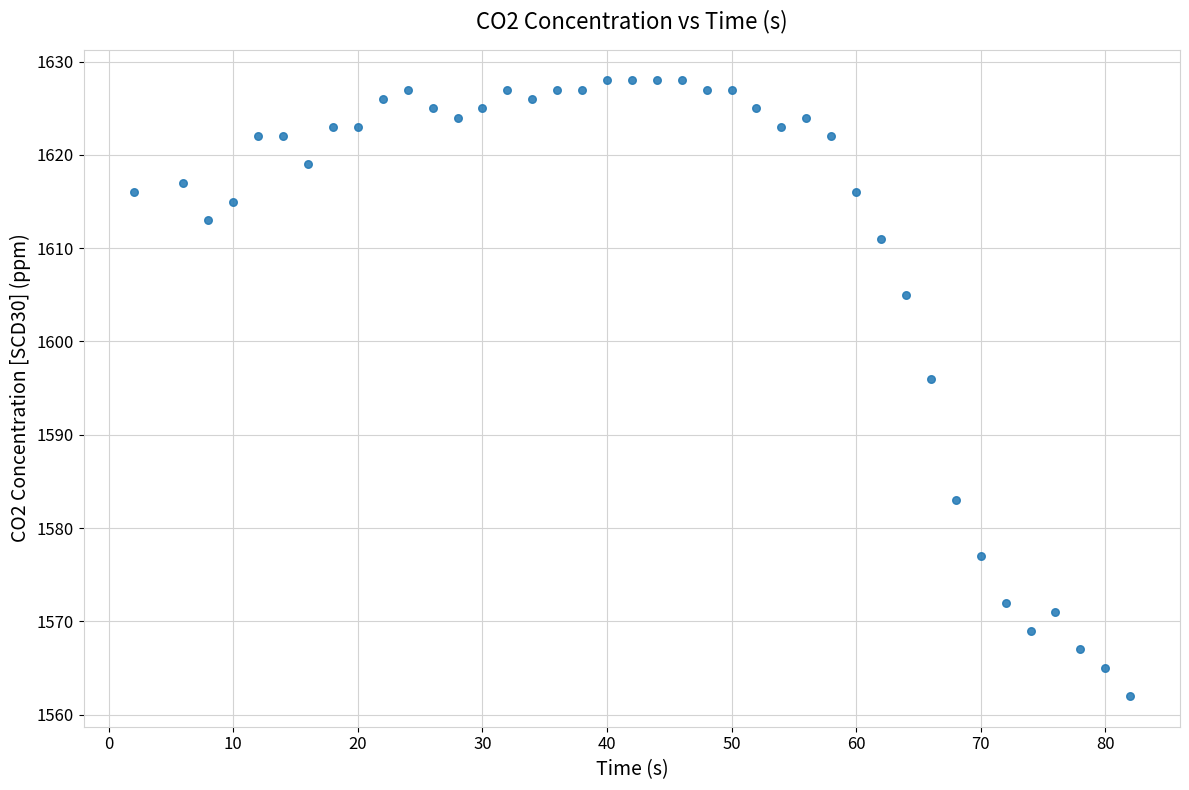

What Y value in the scatter plot is closest to 1595?

1596